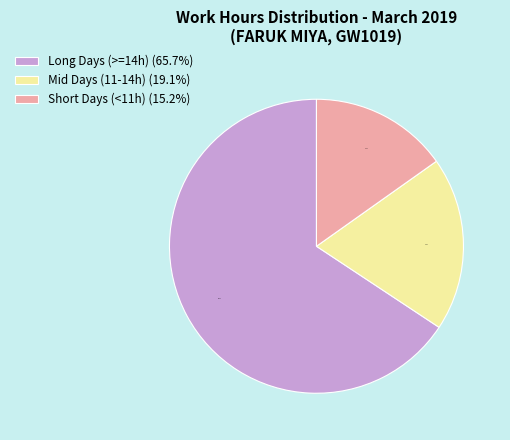

To the nearest percent, what is the average slice percentage?

33%